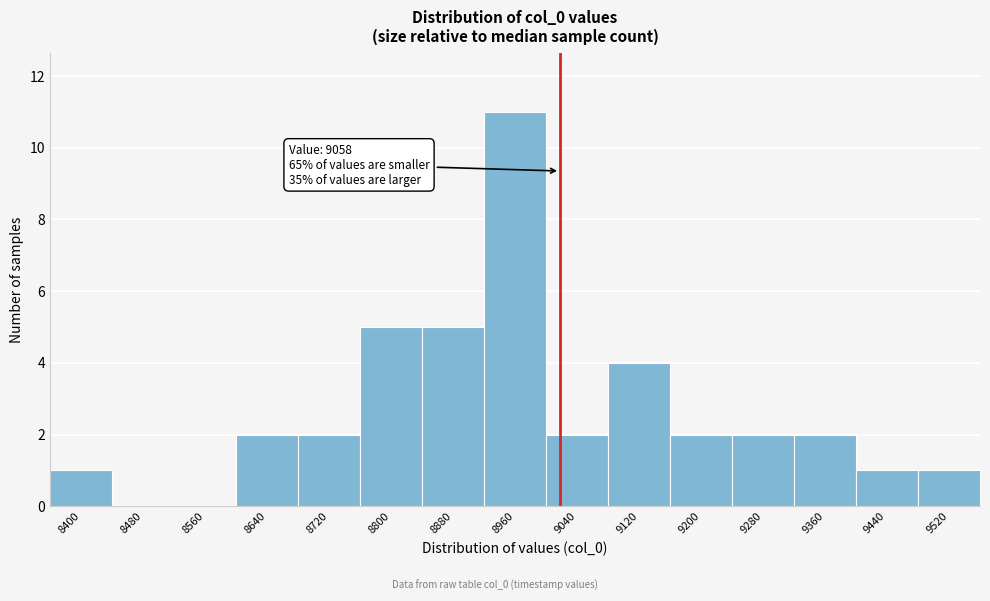

Reading left to right, list all the values displayed in this chart.

8400=1	8480=0	8560=0	8640=2	8720=2	8800=5	8880=5	8960=11	9040=2	9120=4	9200=2	9280=2	9360=2	9440=1	9520=1